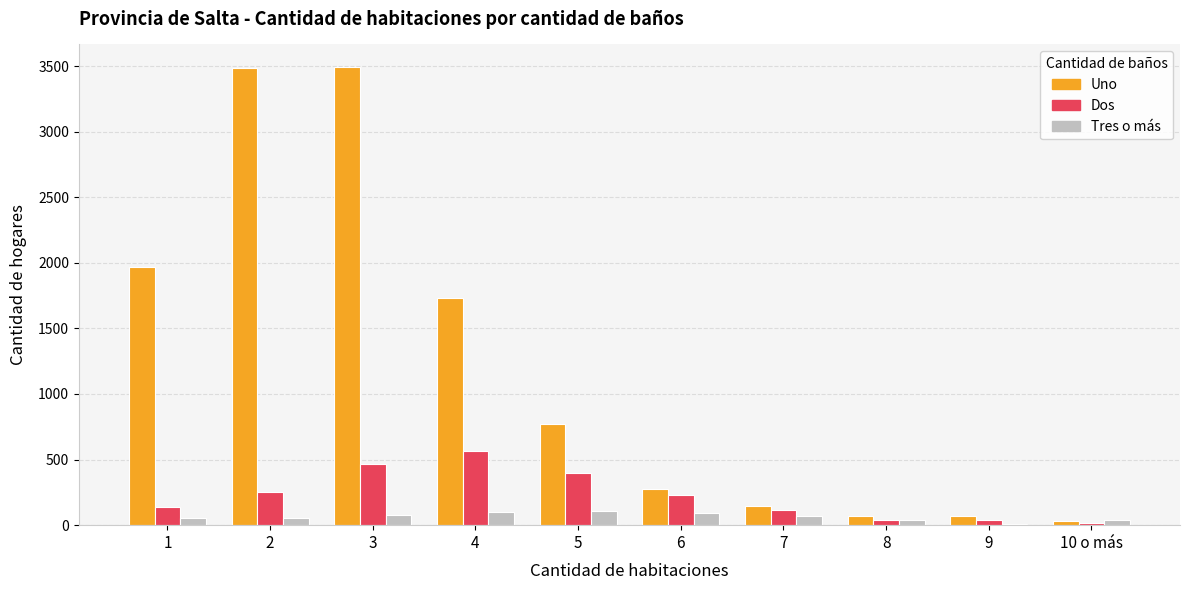

At which category is the sum across all series the highest?

3